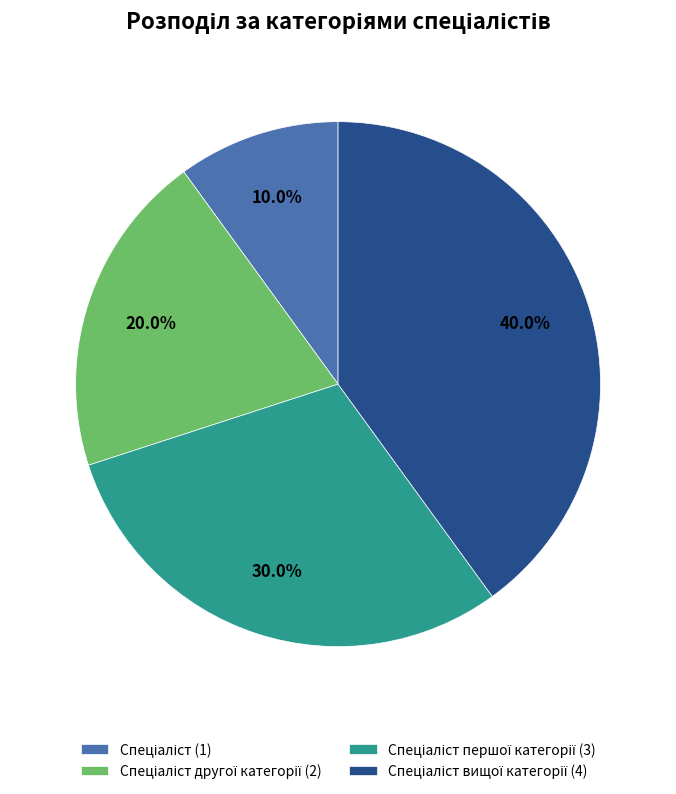

Is there any slice that represents more than half of the pie?

No